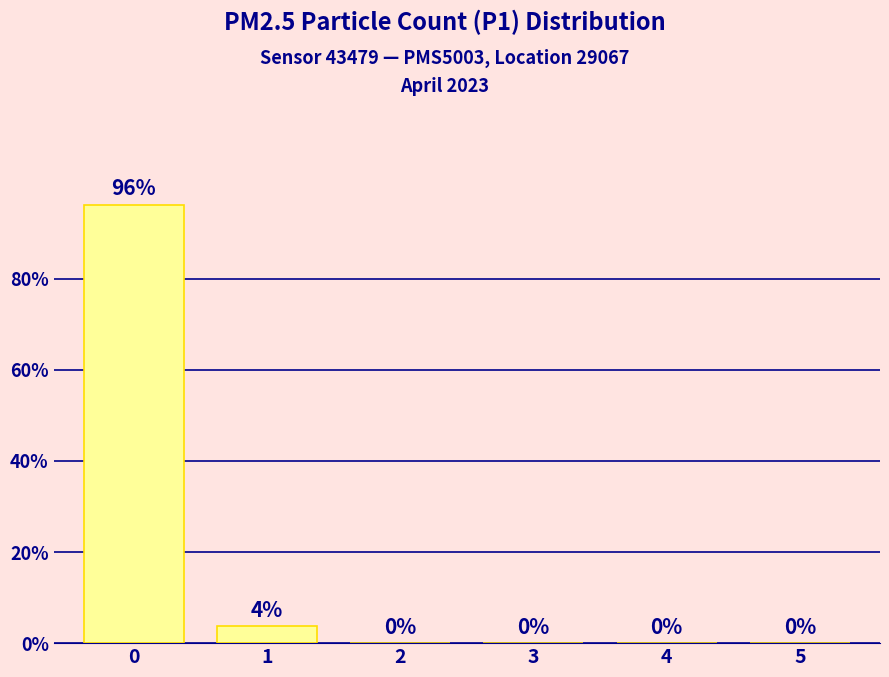

Is it true that the value at 3 is -48.7?

False